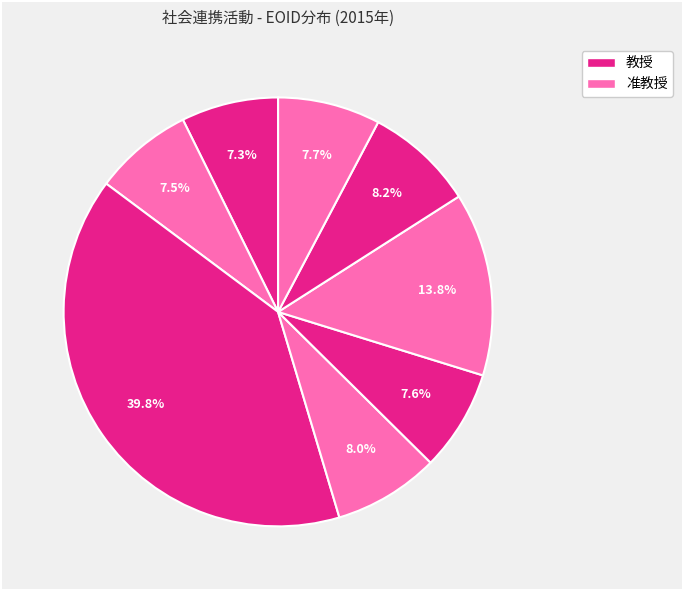

Count the number of slices in the pie.

8